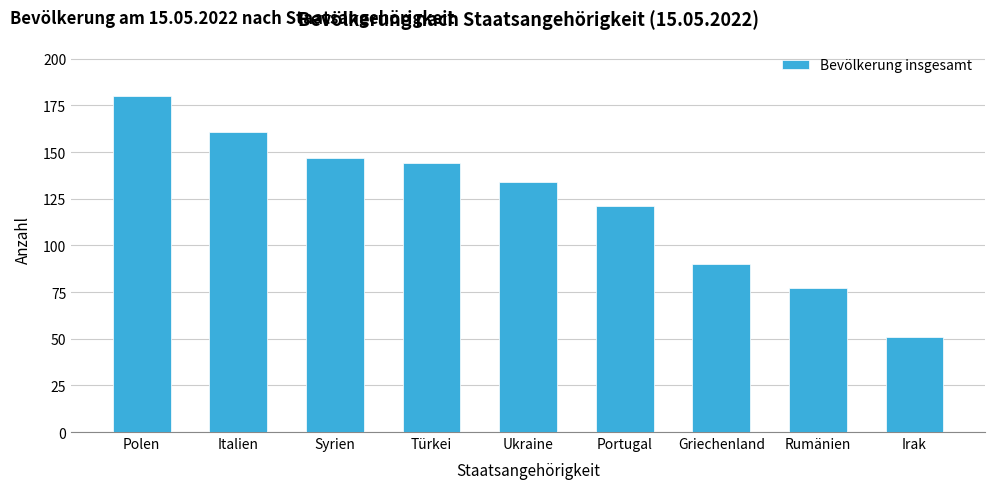

List the labels in order of value, smallest first.

Irak, Rumänien, Griechenland, Portugal, Ukraine, Türkei, Syrien, Italien, Polen